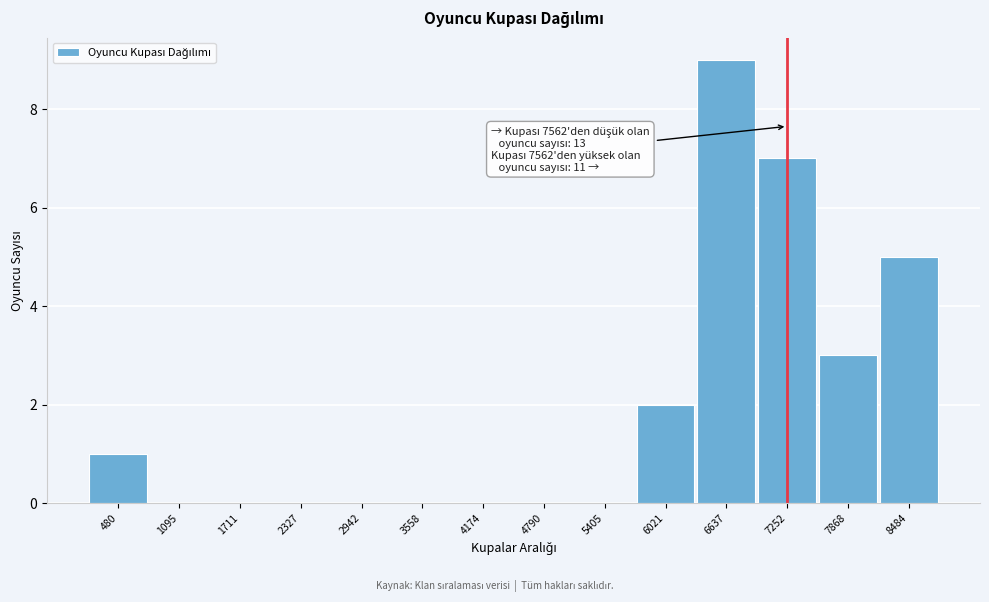

Reading right to left, extract all data points from this chart.

8484=5	7868=3	7252=7	6637=9	6021=2	5405=0	4790=0	4174=0	3558=0	2942=0	2327=0	1711=0	1095=0	480=1